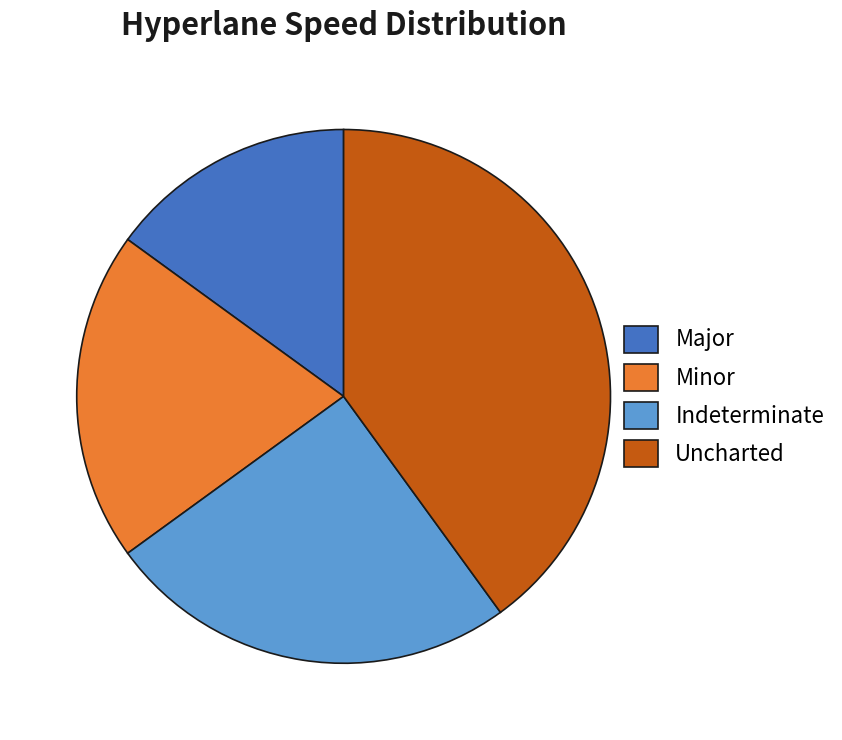

Rank the categories by value from lowest to highest.

Major, Minor, Indeterminate, Uncharted